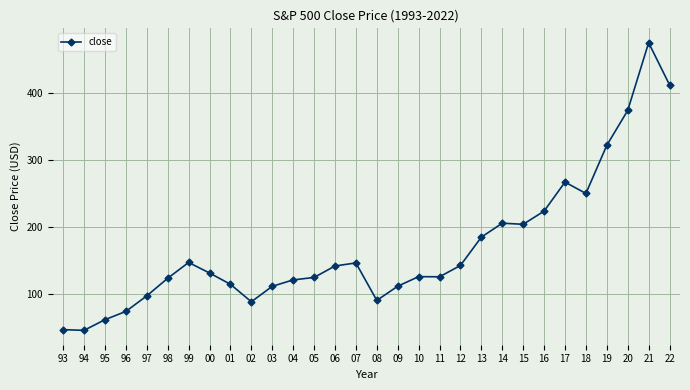

What is the sum of all values?

5085.4